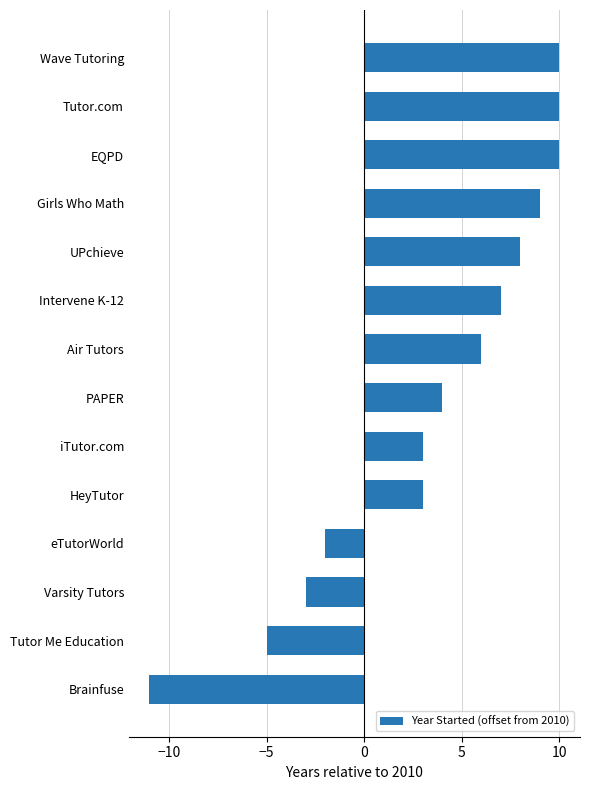

What value does the data have at Varsity Tutors?

-3